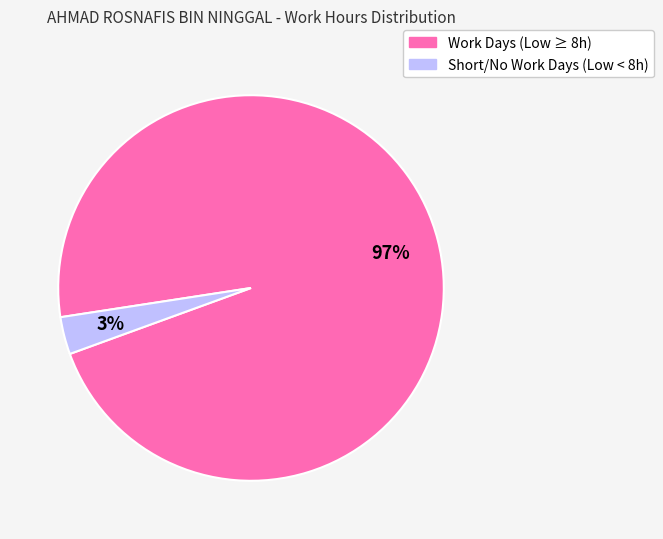

To the nearest percent, what is the average slice percentage?

50%